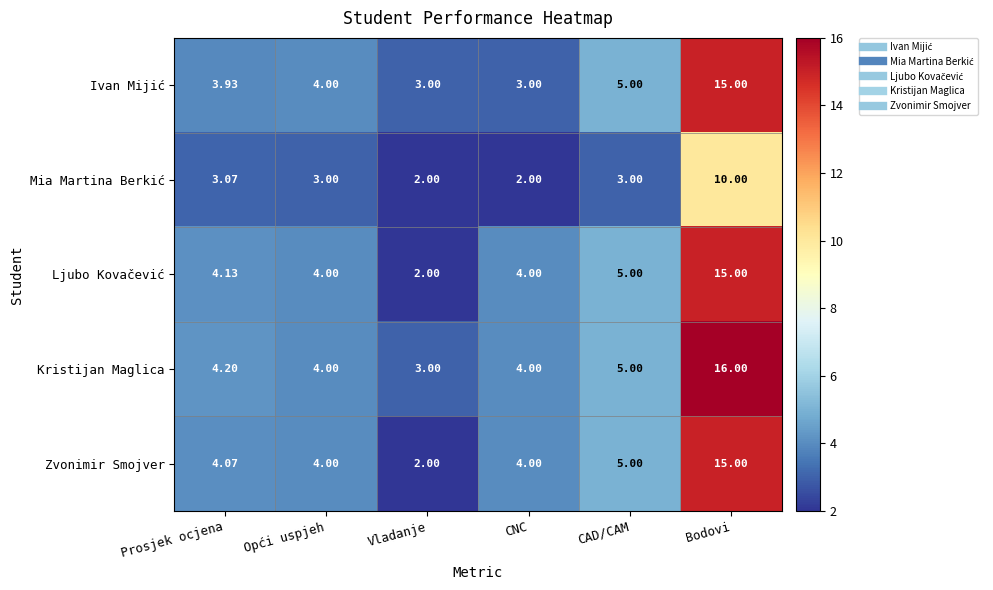

At which category does the chart reach its peak across all series?

Bodovi